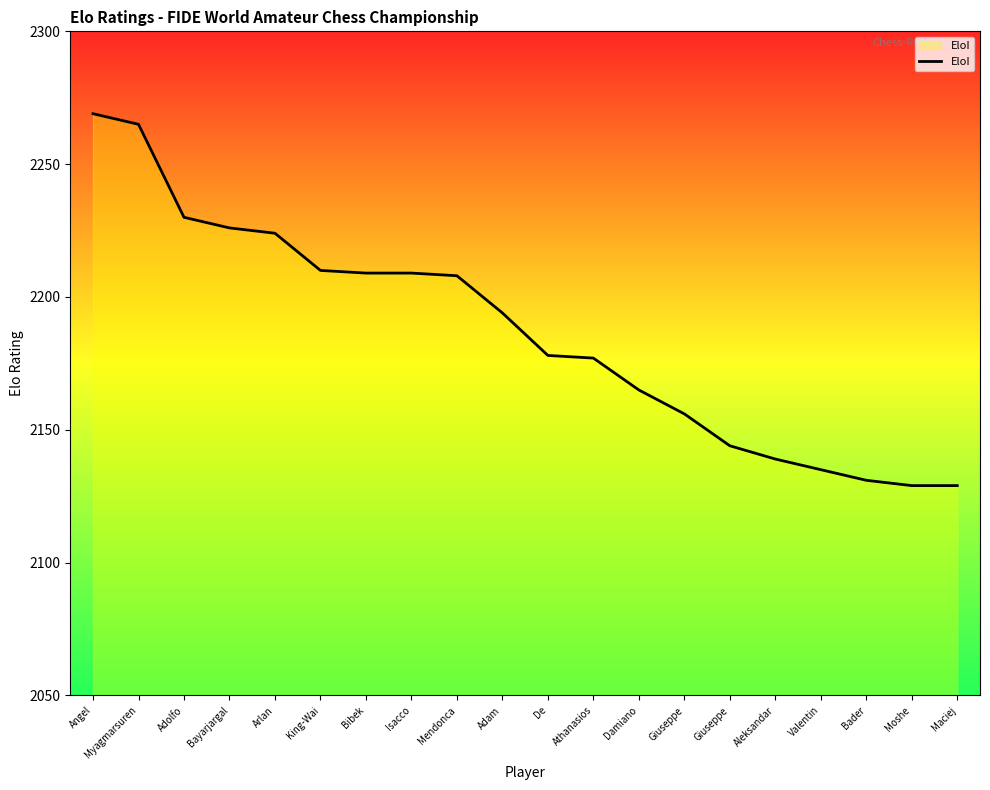

Rank the categories by value from lowest to highest.

Moshe, Maciej, Bader, Valentin, Aleksandar, Giuseppe, Giuseppe, Damiano, Athanasios, De, Adam, Mendonca, Bibek, Isacco, King-Wai, Arlan, Bayarjargal, Adolfo, Myagmarsuren, Angel